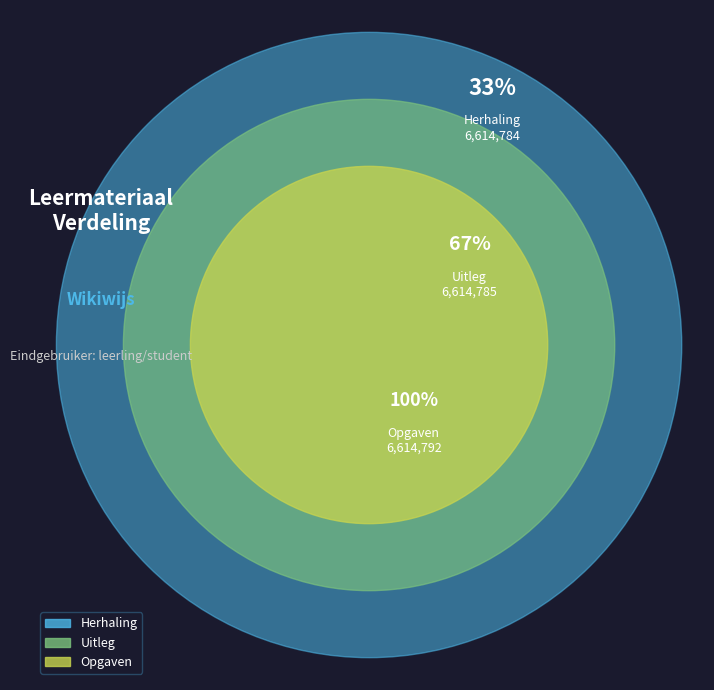

True or false: Uitleg accounts for 39% of the total.

False